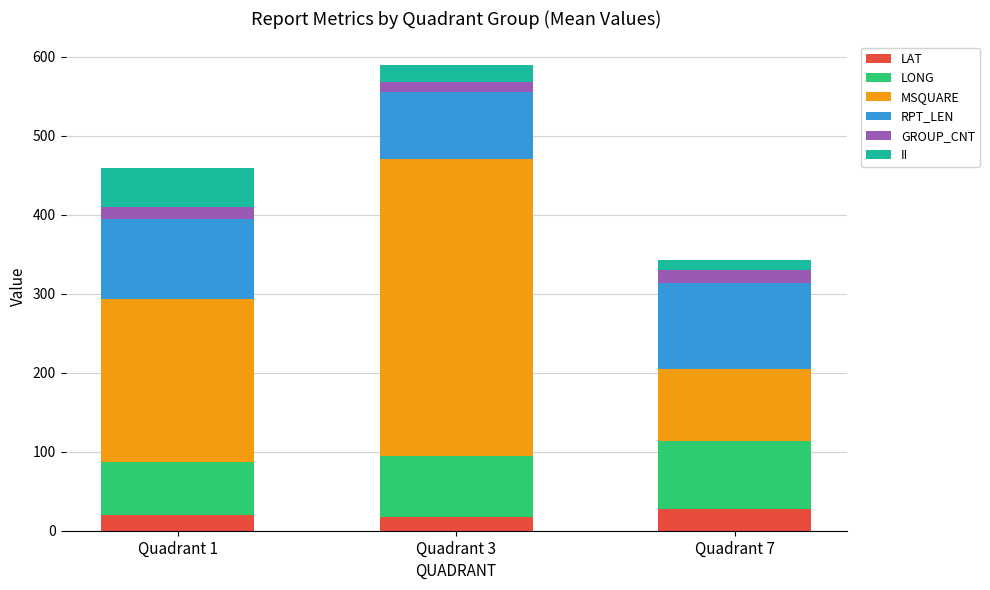

How many bars are there in total?

3